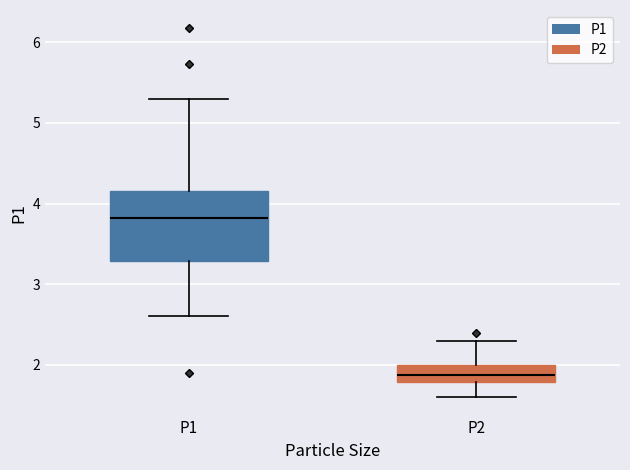

Which box is the tallest, from its lower edge to its upper edge?

P1